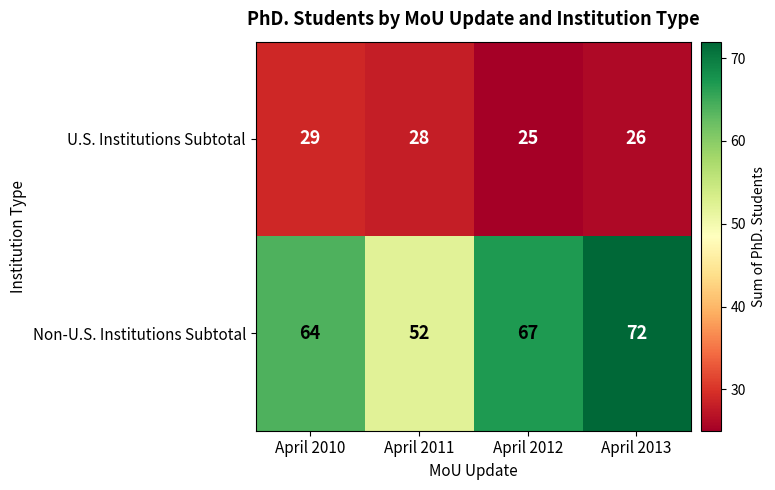

Which label corresponds to the largest value in the chart?

April 2013